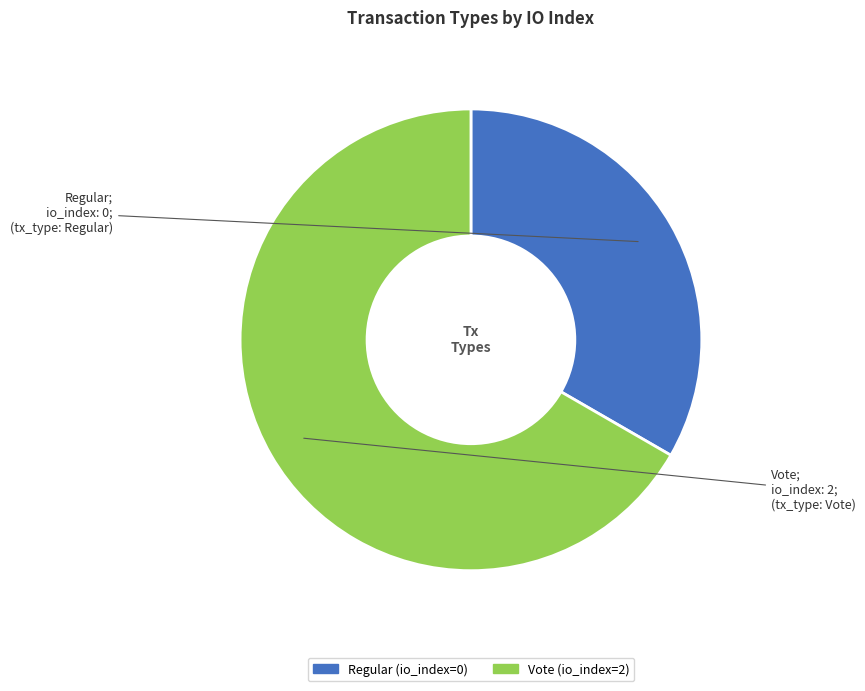

What is the ratio of the value at Regular (io_index=0) to the value at Vote (io_index=2)?

0.5